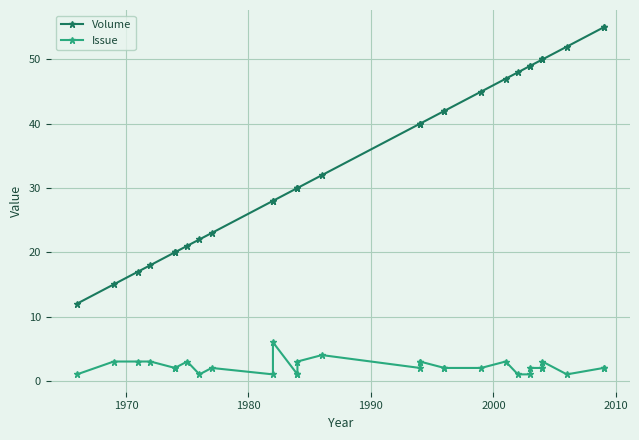

Count the number of categories in the chart.

32